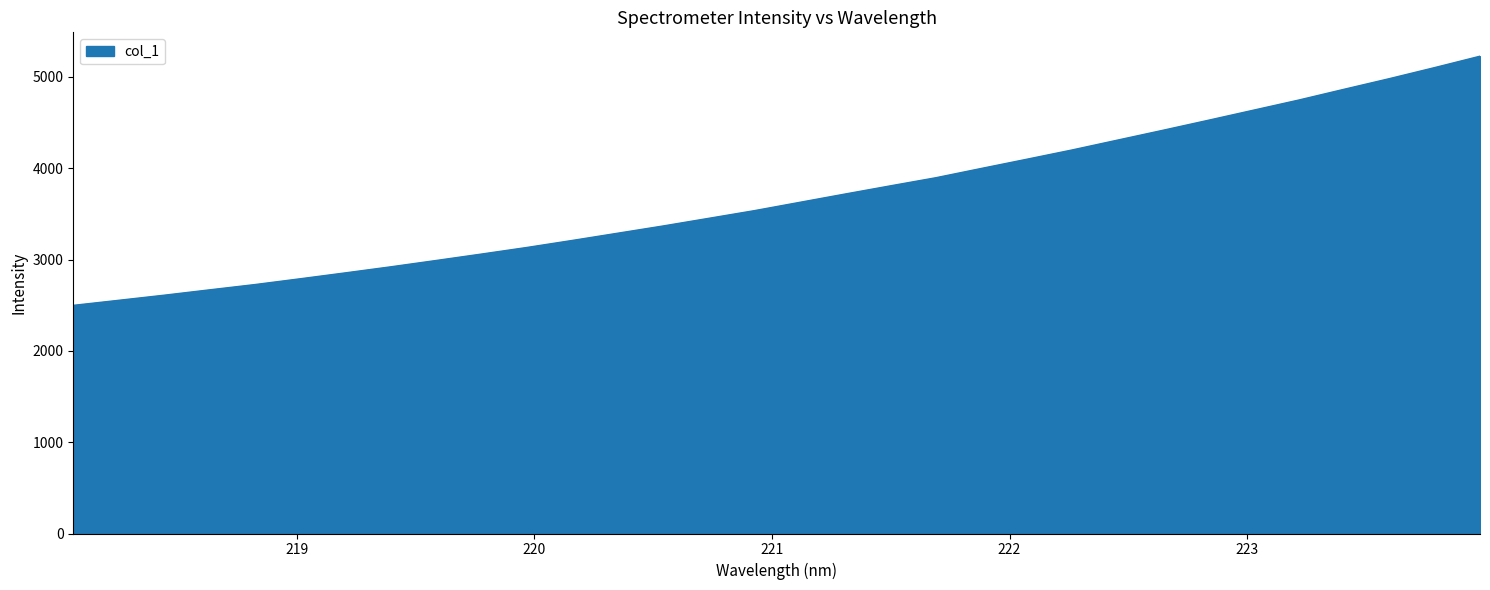

What is the greatest value displayed?

5227.5